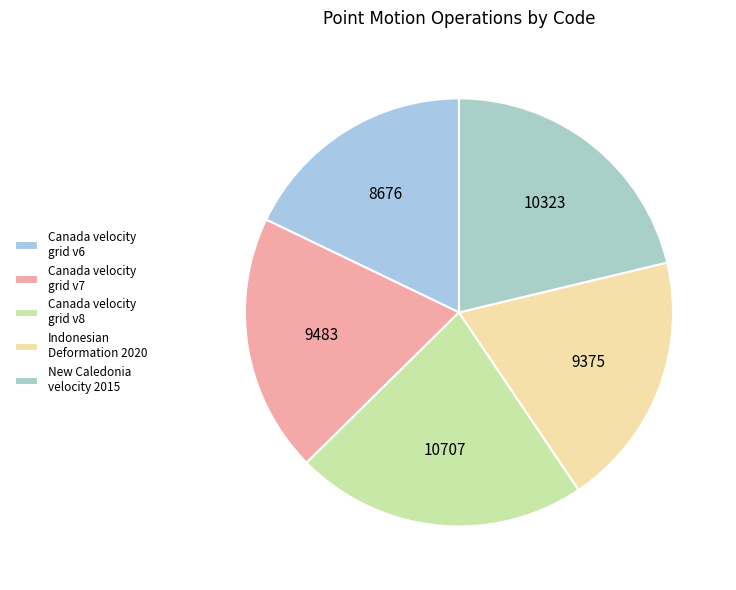

Is there any slice that represents more than half of the pie?

No